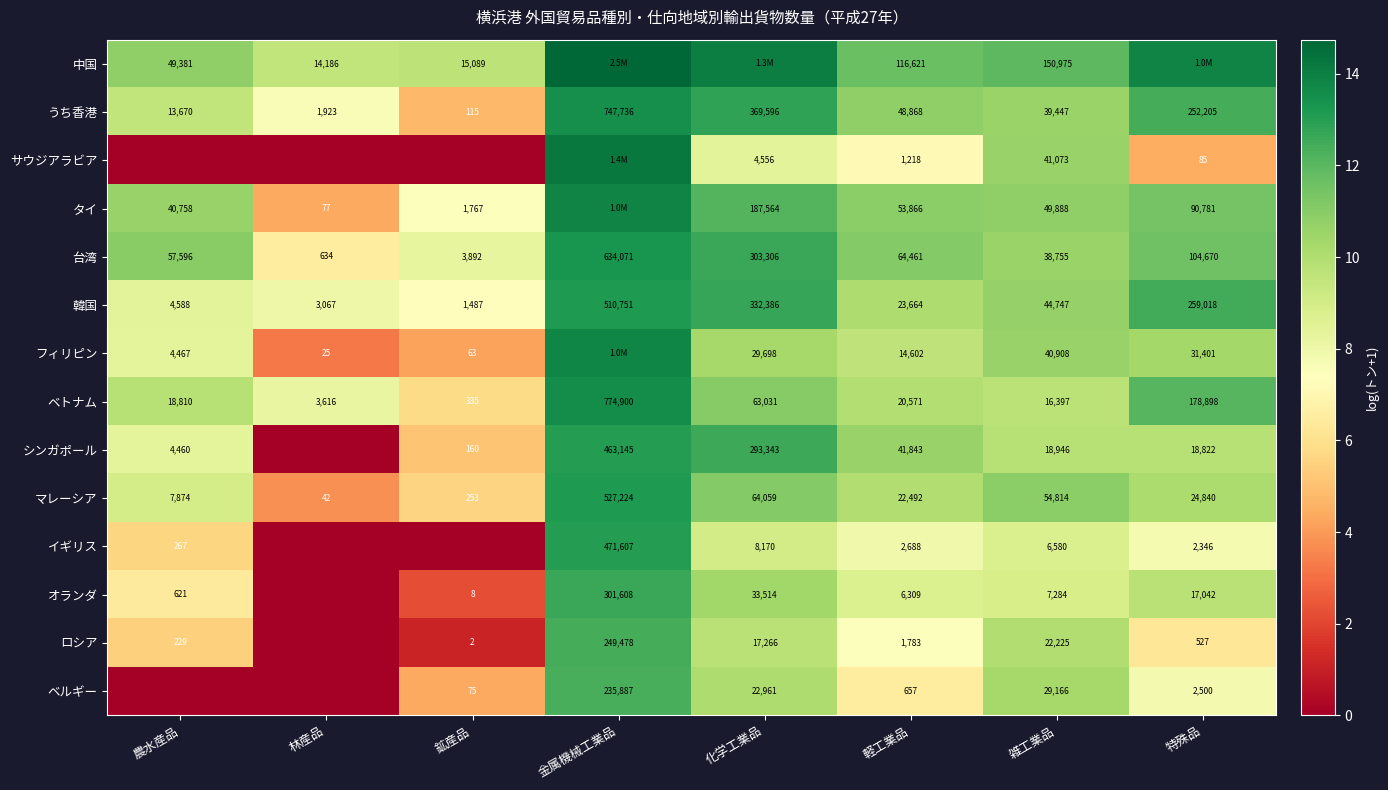

Is it true that ロシア equals 13.6 at 雑工業品?

False